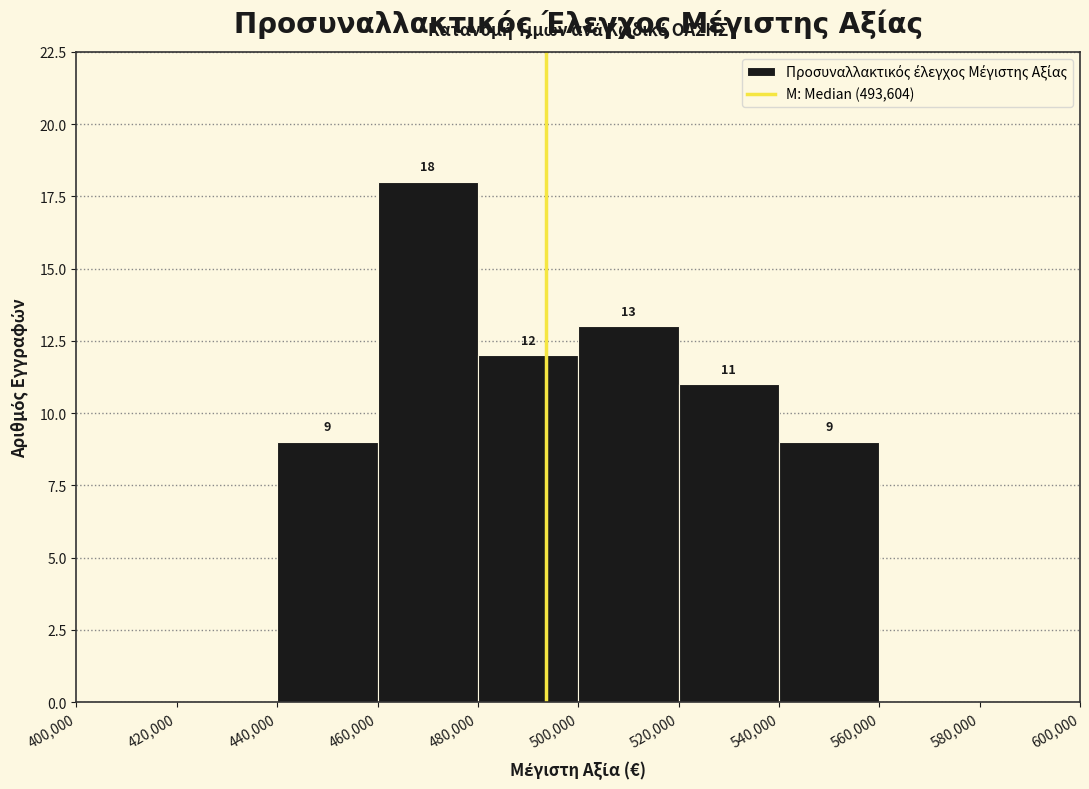

Which range on the x-axis has the tallest bar?

460,000 to 480,000